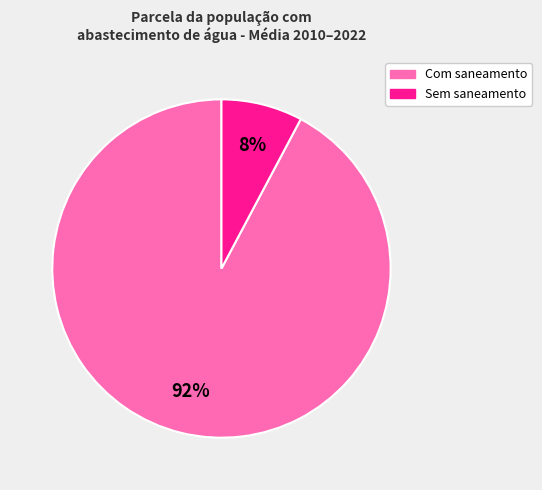

To the nearest percent, what is the average slice percentage?

50%